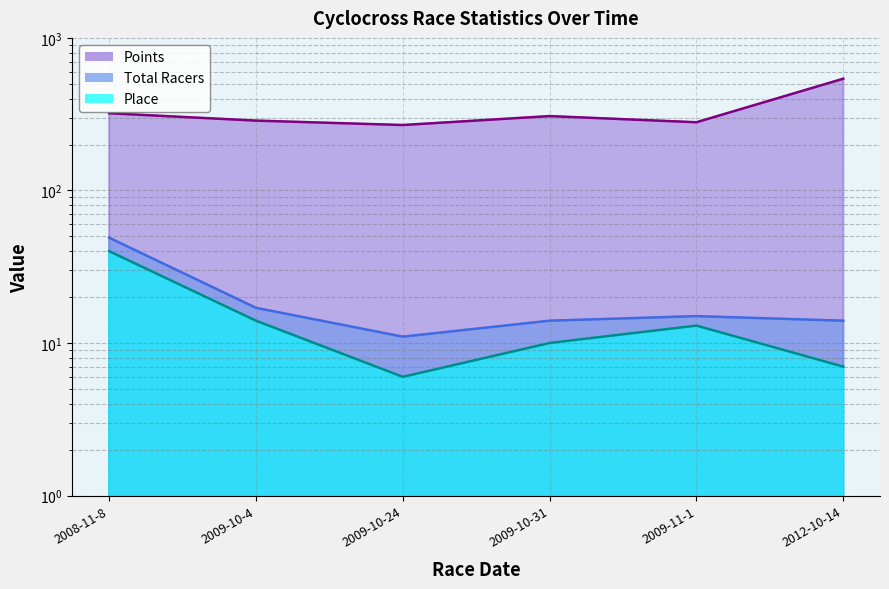

Which series has the largest range (max minus min)?

Points